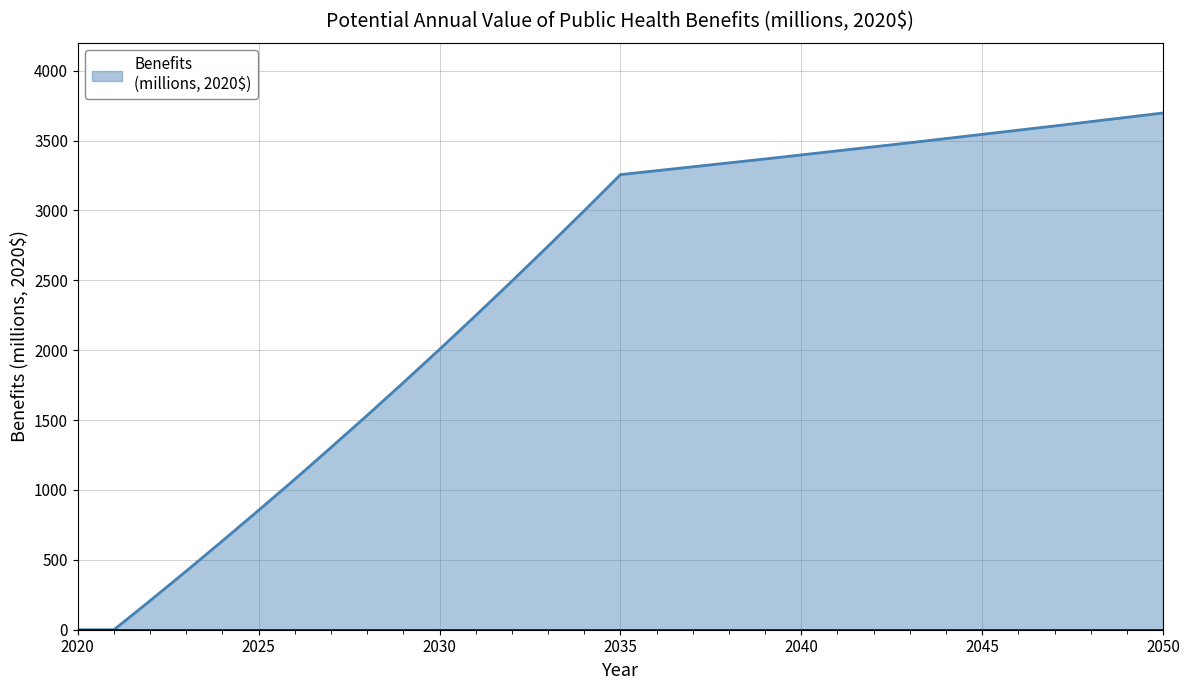

What is the greatest value displayed?

3697